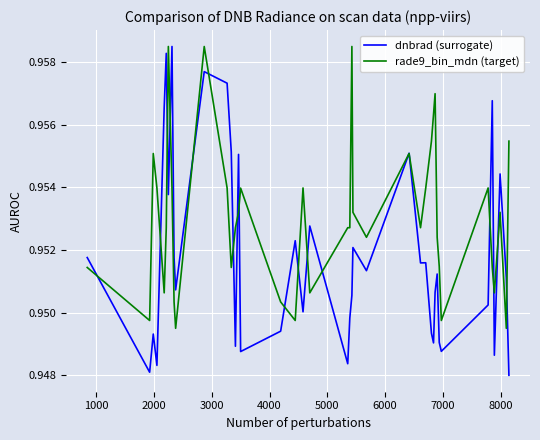

List the series in order of their overall mean, lowest first.

dnbrad (surrogate), rade9_bin_mdn (target)